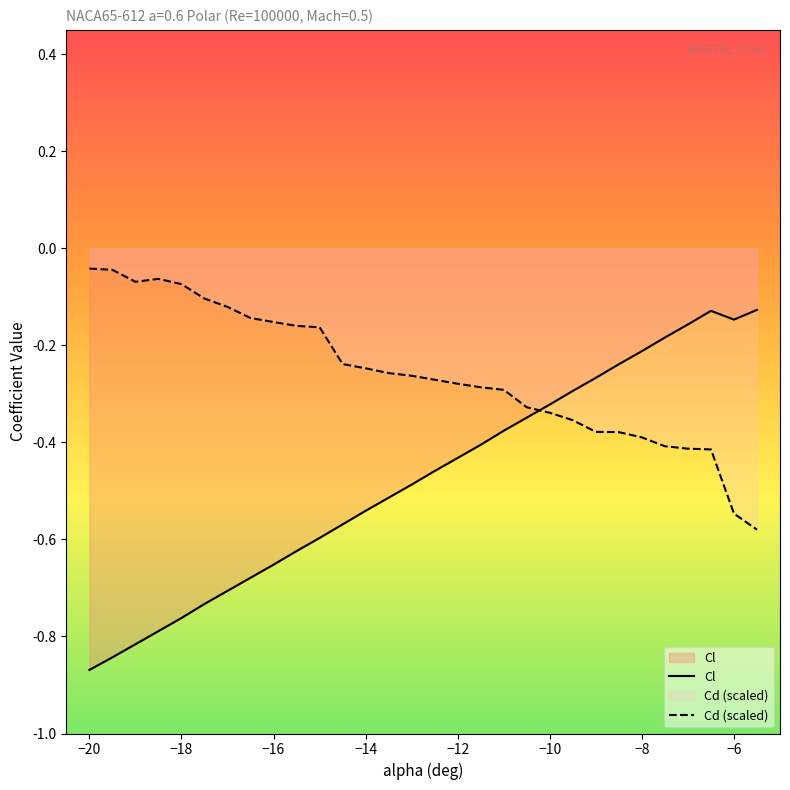

Which series has the largest total across all categories?

Cd (scaled)